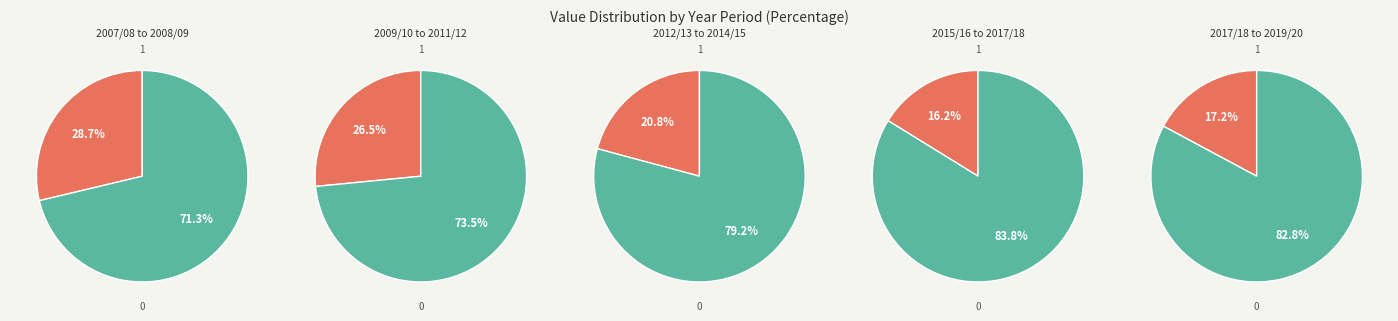

Is it true that 2007/08 to 2008/09 is 33% of the pie?

False